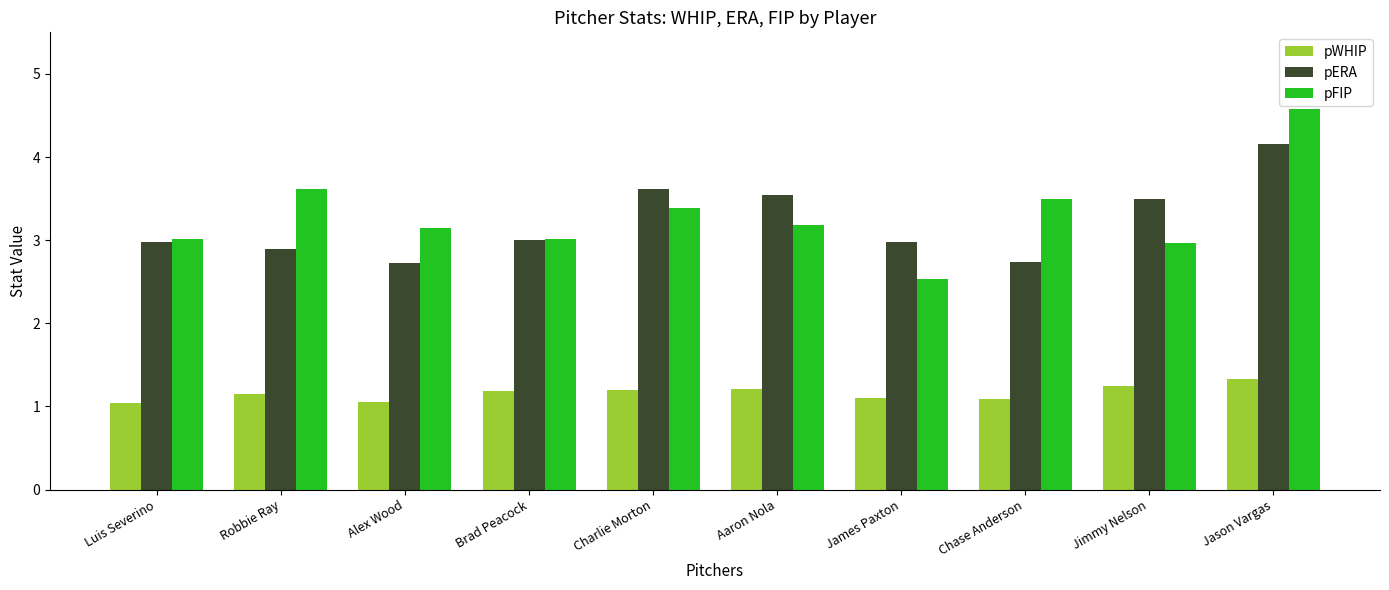

At which category is the sum across all series the highest?

Jason Vargas